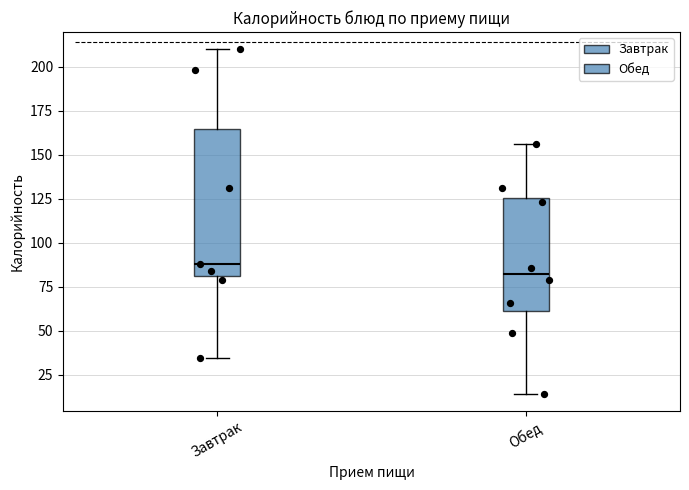

Which box has the lowest median line?

Обед